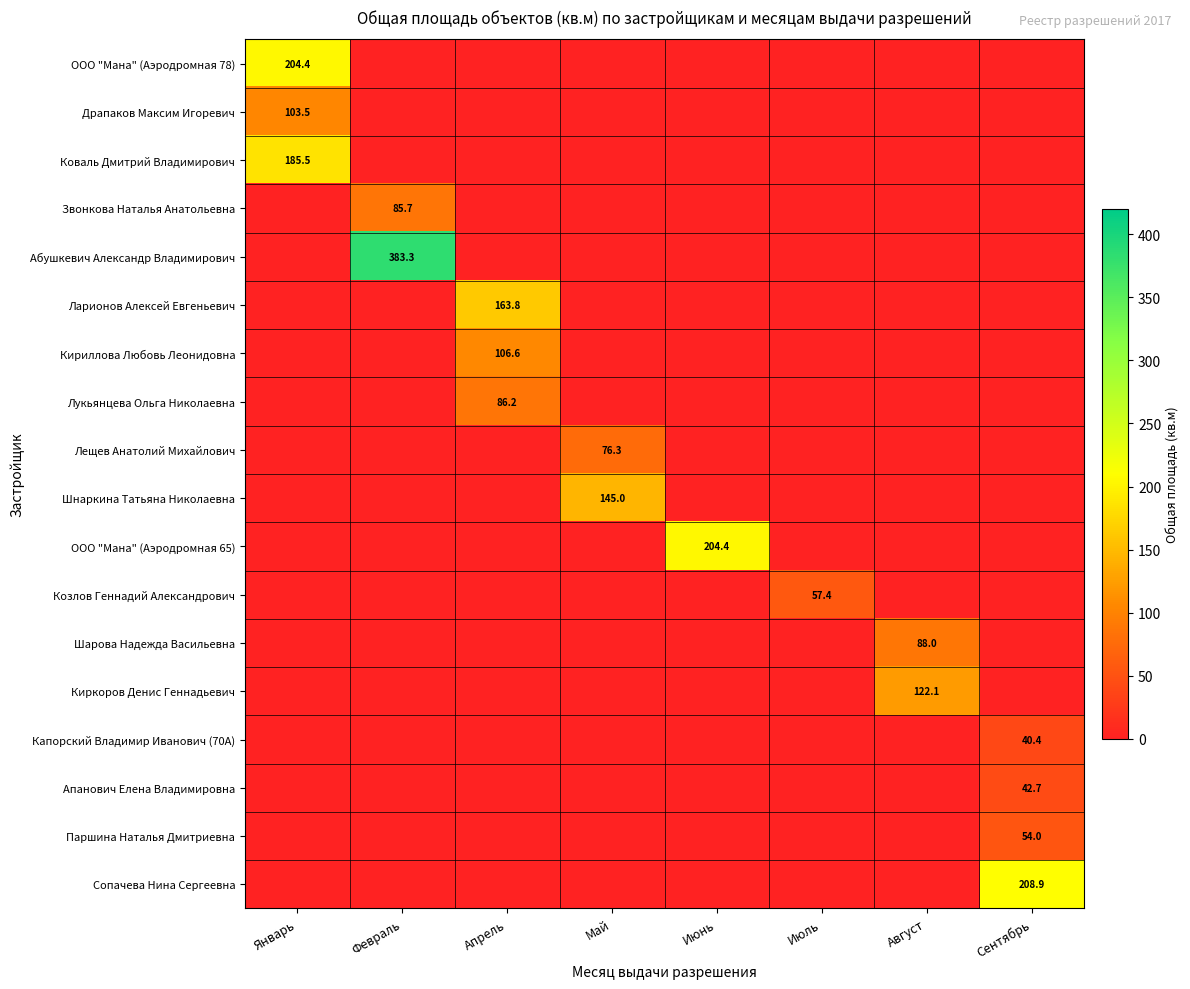

What is the difference between the Драпаков Максим Игоревич values at Январь and Май?

103.5